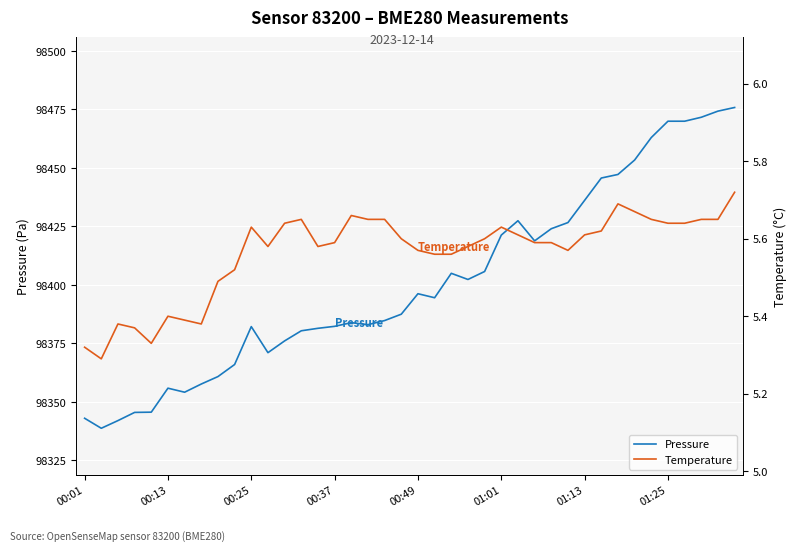

True or false: Pressure and Temperature cross at least once.

False